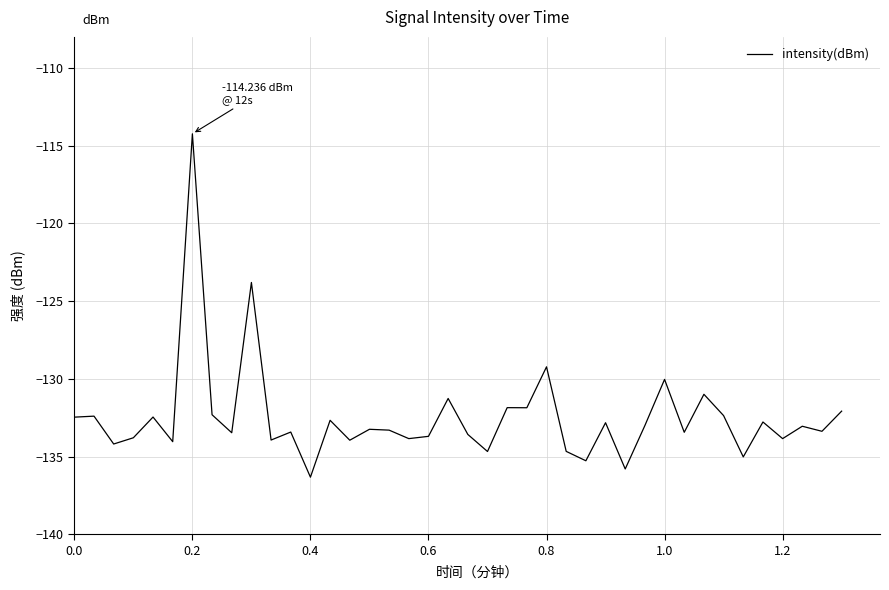

What is the minimum value shown in the chart?

-136.3